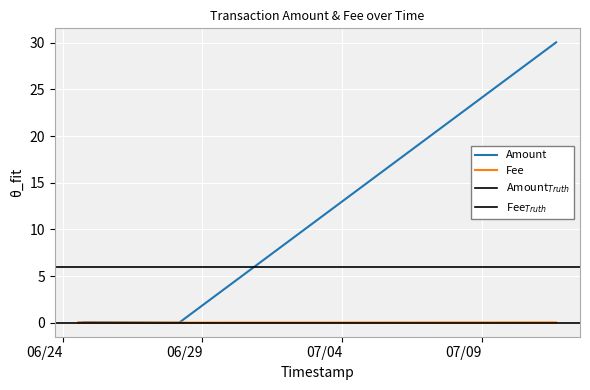

At which category does the chart reach its peak across all series?

2021-07-11 15:51:33